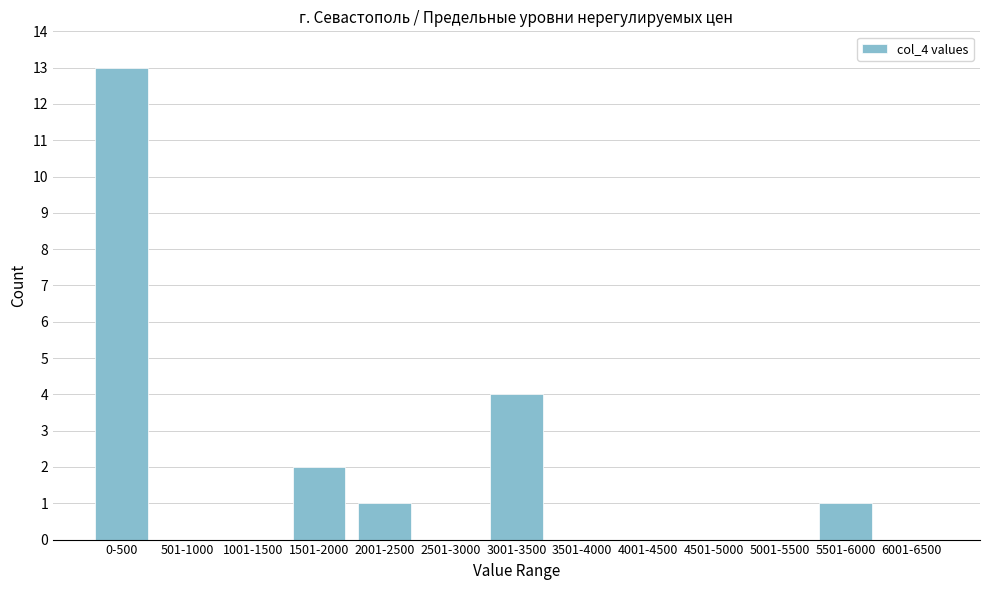

Reading left to right, what are all the values shown in this chart?

0-500=13	501-1000=0	1001-1500=0	1501-2000=2	2001-2500=1	2501-3000=0	3001-3500=4	3501-4000=0	4001-4500=0	4501-5000=0	5001-5500=0	5501-6000=1	6001-6500=0